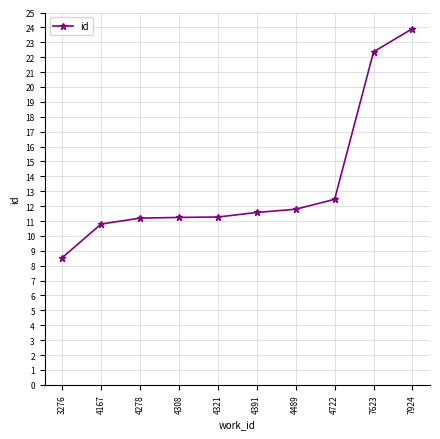

What is the value of the 6th point from the left?

11.6